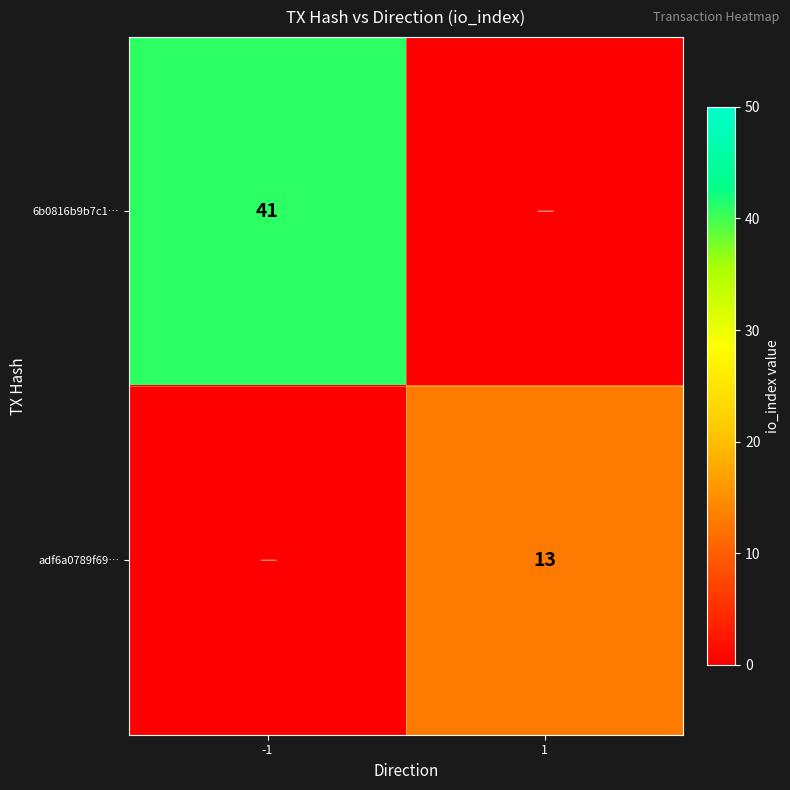

The adf6a0789f69… series shows 4 at 1. True or false?

False